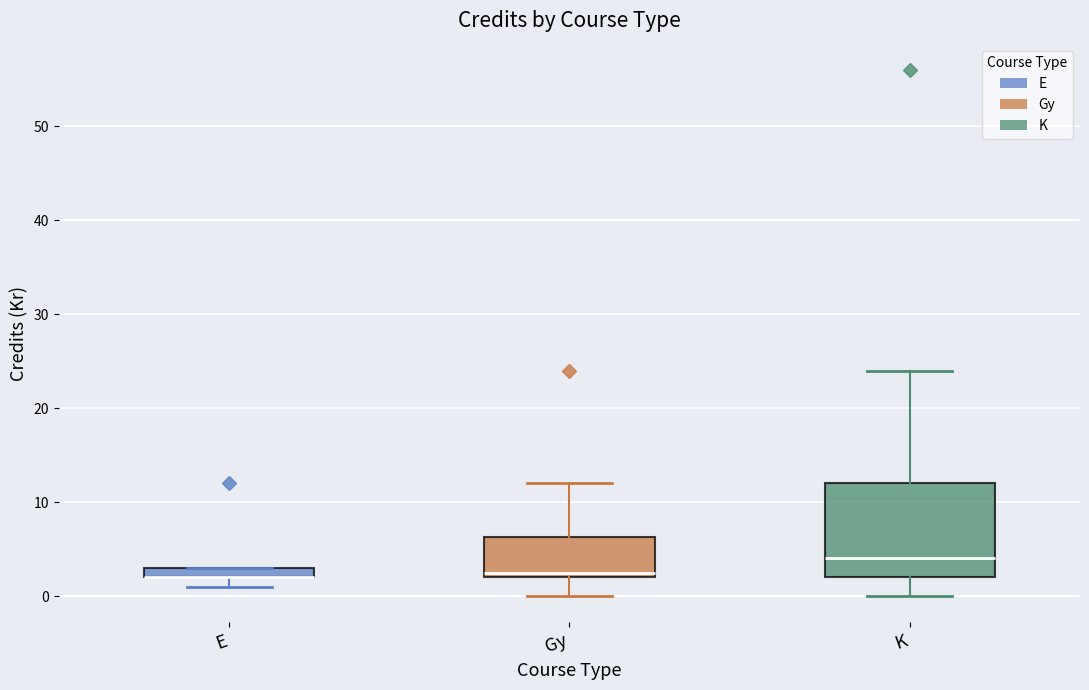

Comparing the boxes themselves (not the whiskers), which one is the tallest?

K